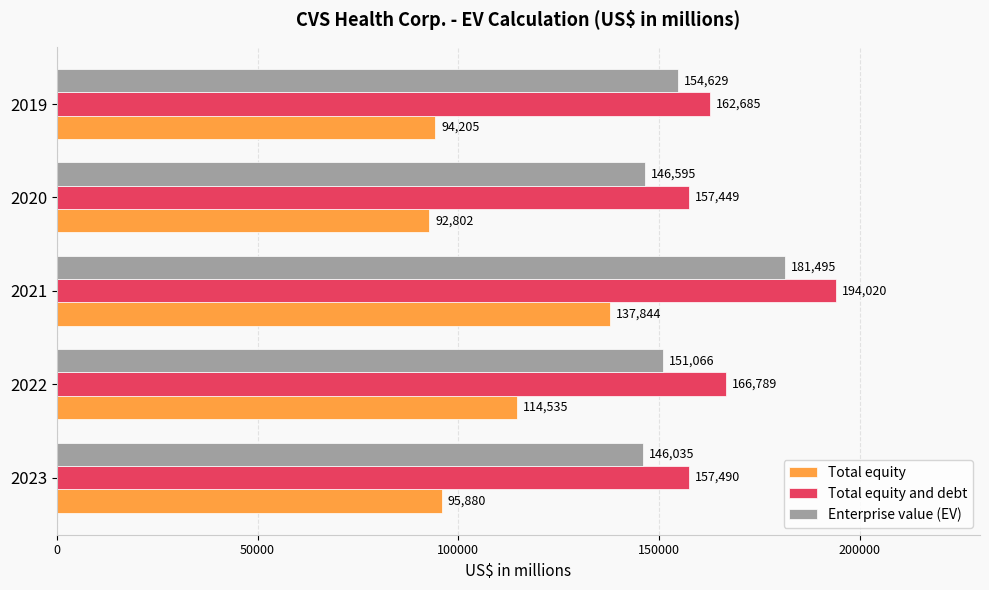

What is the average value of the Enterprise value (EV) series?

155964